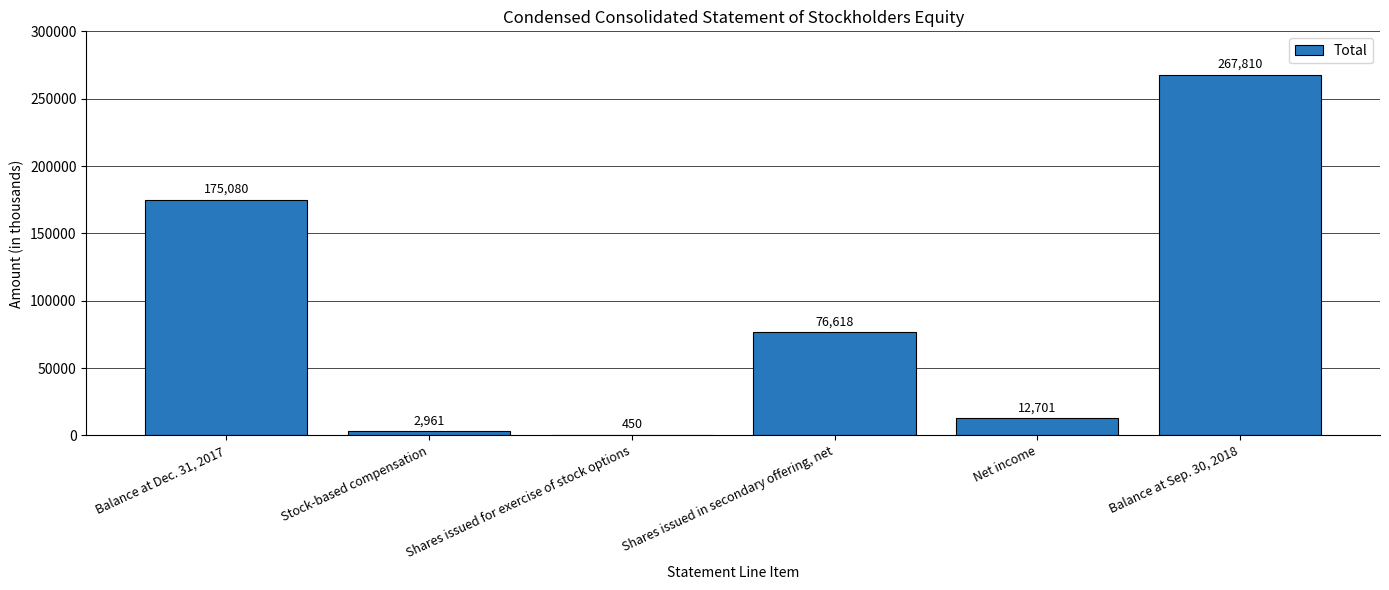

What is the sum of the values at Shares issued in secondary offering, net and Stock-based compensation?

79579